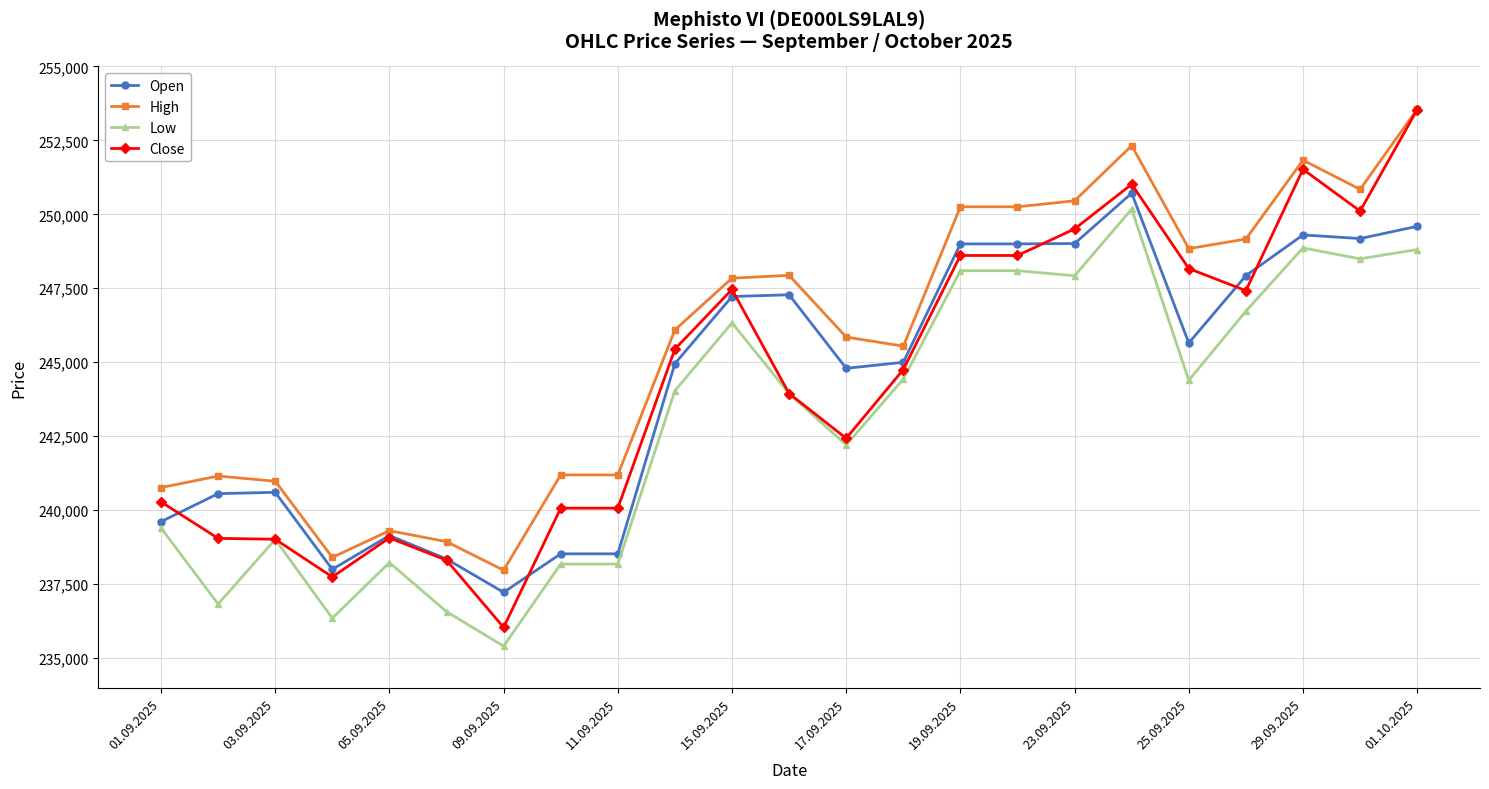

What is the difference between the second highest and second lowest values in the High series?

13920